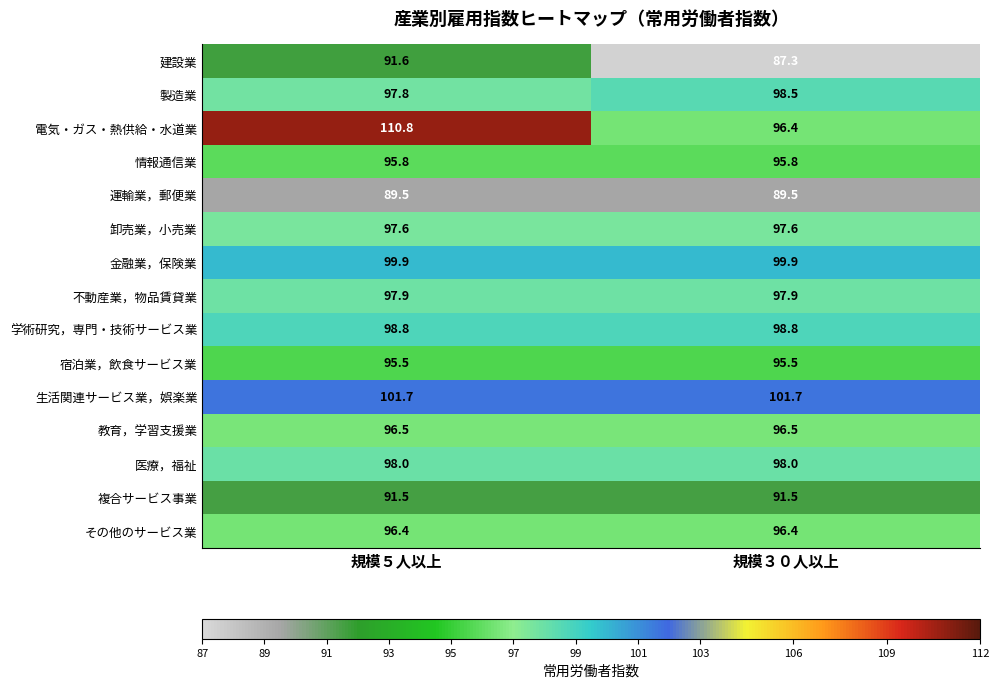

What is the difference between the highest and lowest values at 規模３０人以上?

14.4